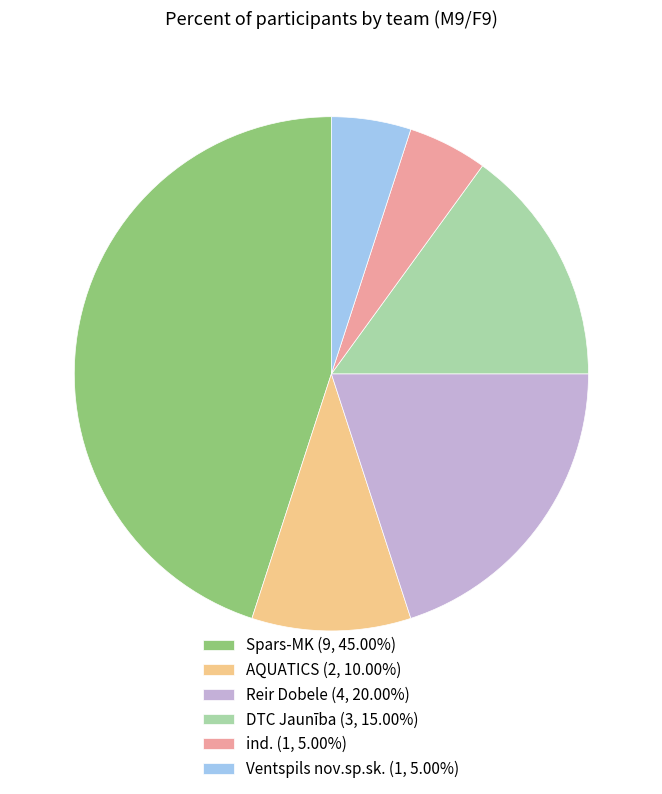

Does any single category account for the majority?

No